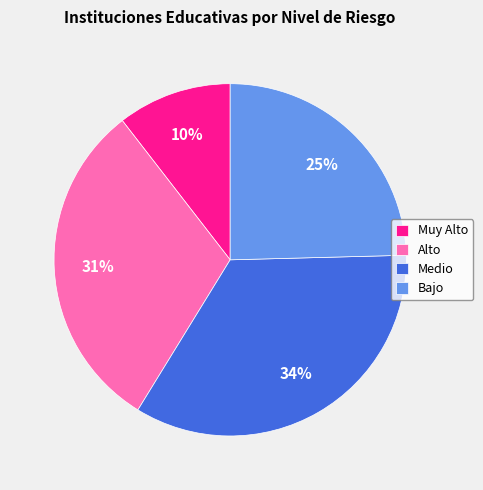

Which has a higher value, Alto or Bajo?

Alto